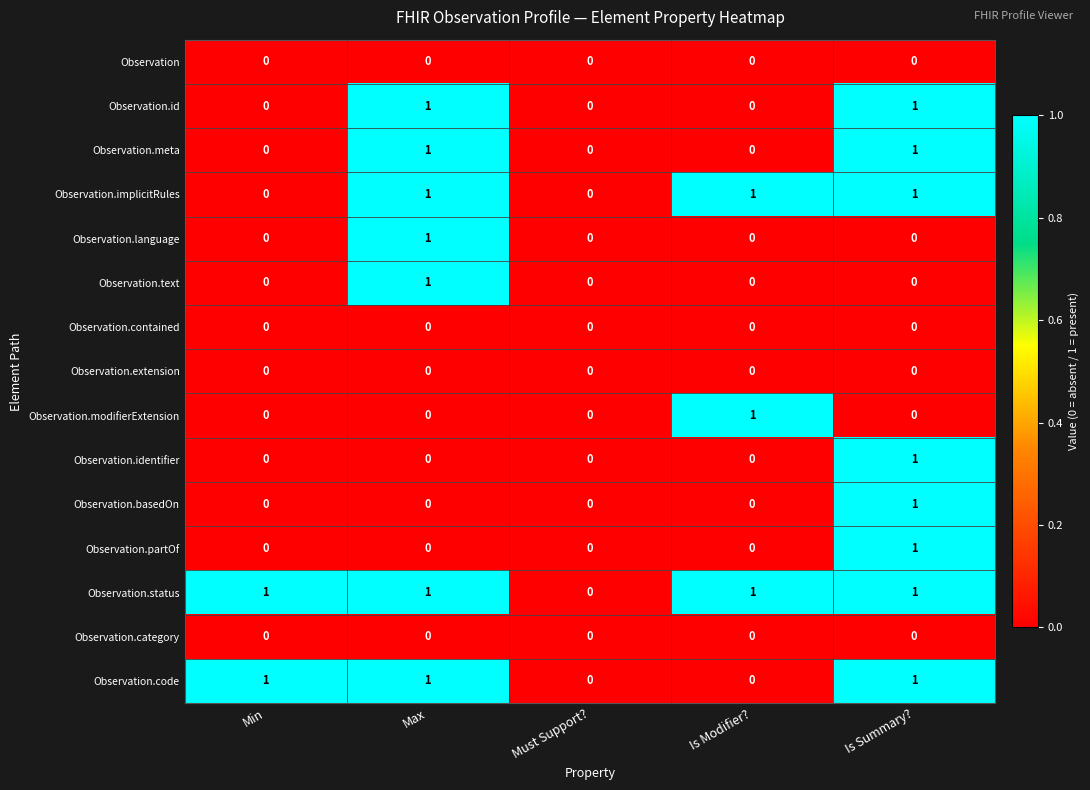

Count the number of categories in the chart.

5